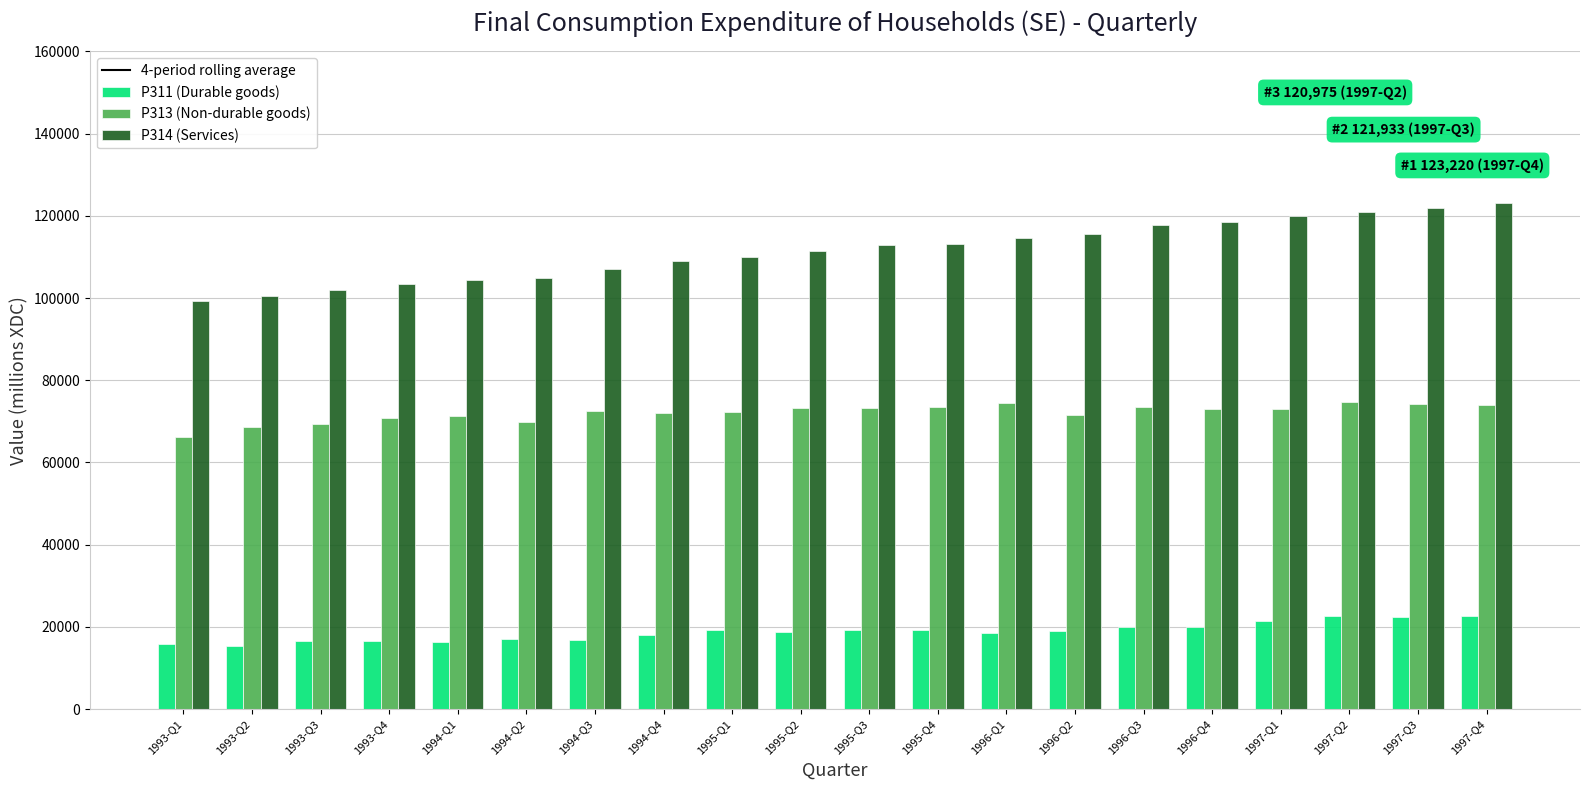

What is the maximum value for P314 (Services)?

123220